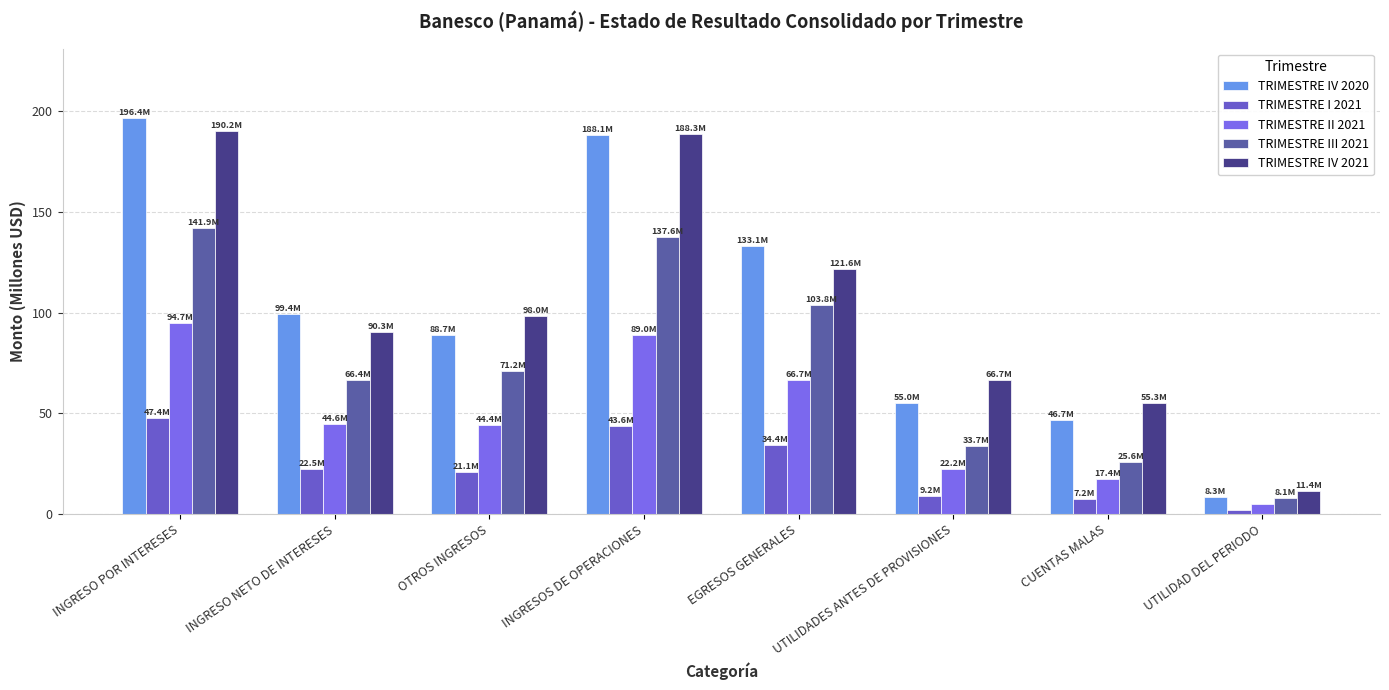

List the series in order of their peak value, highest first.

TRIMESTRE IV 2020, TRIMESTRE IV 2021, TRIMESTRE III 2021, TRIMESTRE II 2021, TRIMESTRE I 2021